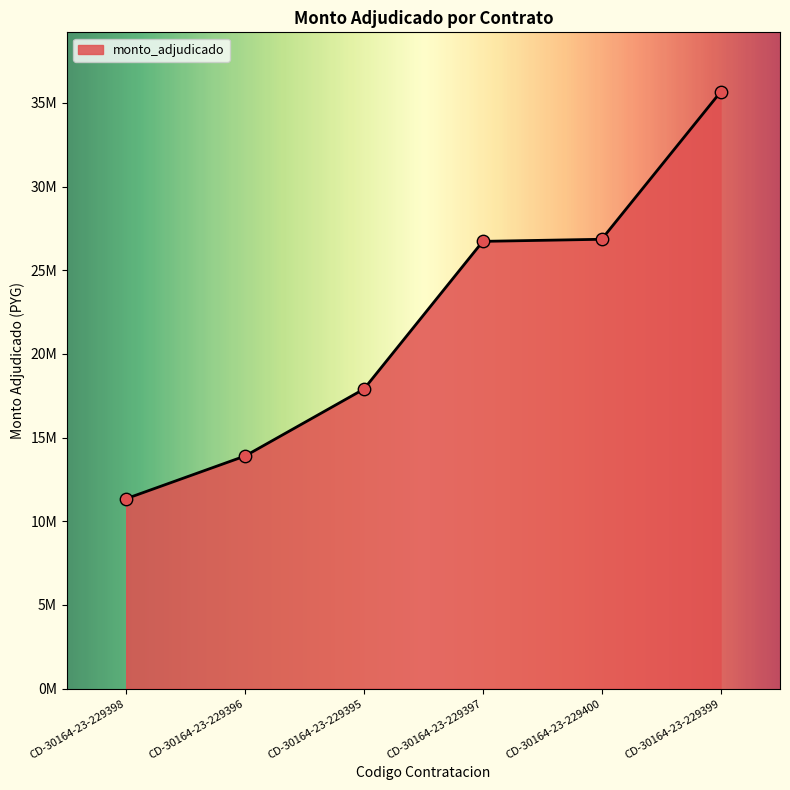

Which has a higher value, CD-30164-23-229398 or CD-30164-23-229400?

CD-30164-23-229400